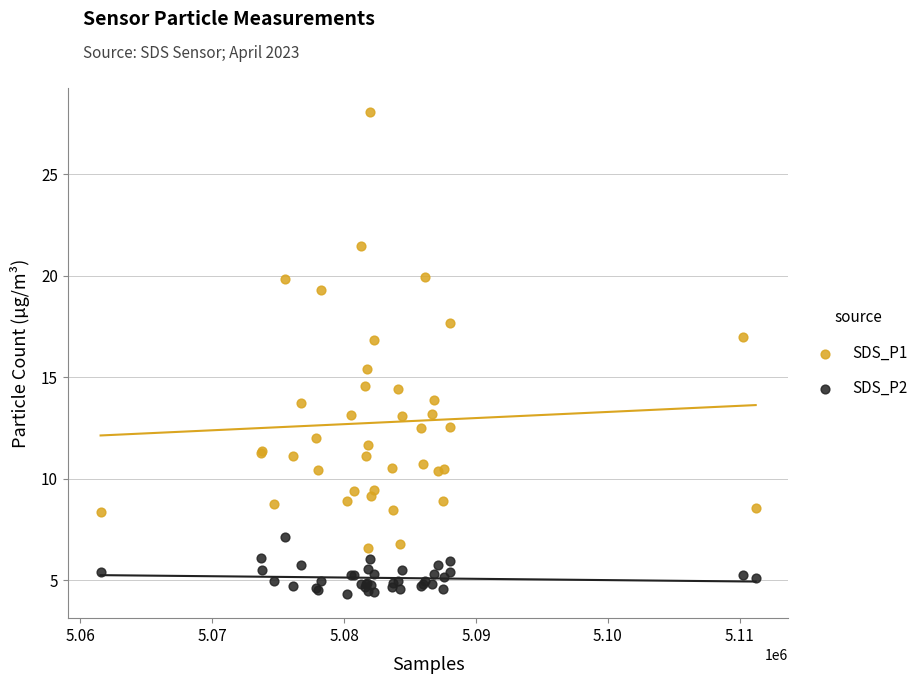

Which series contains the lowest Y value?

SDS_P2